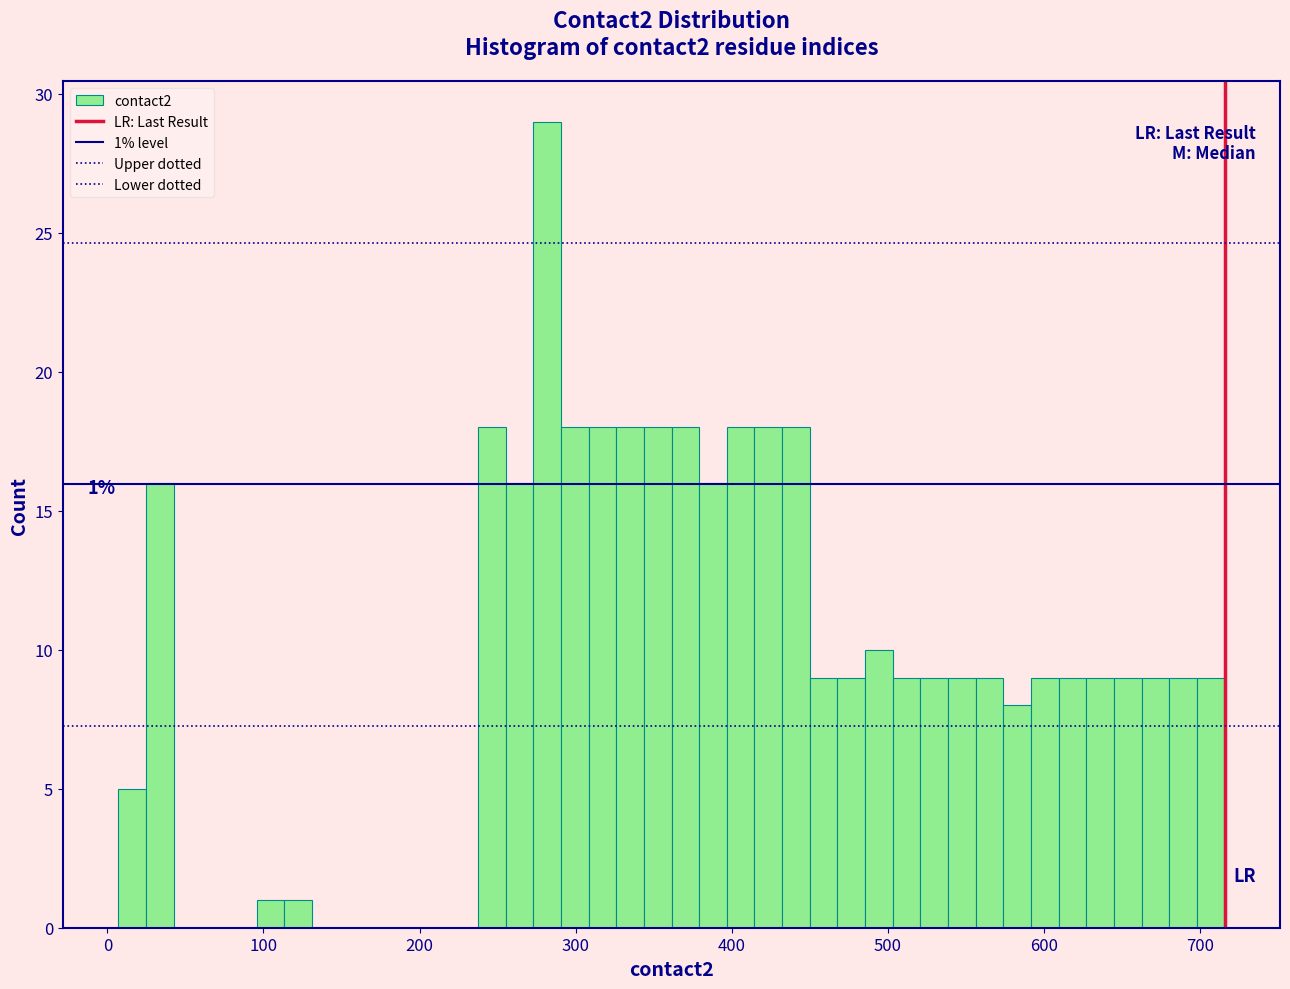

Read against the x-axis, roughly where is the centre of the tallest bar?

280